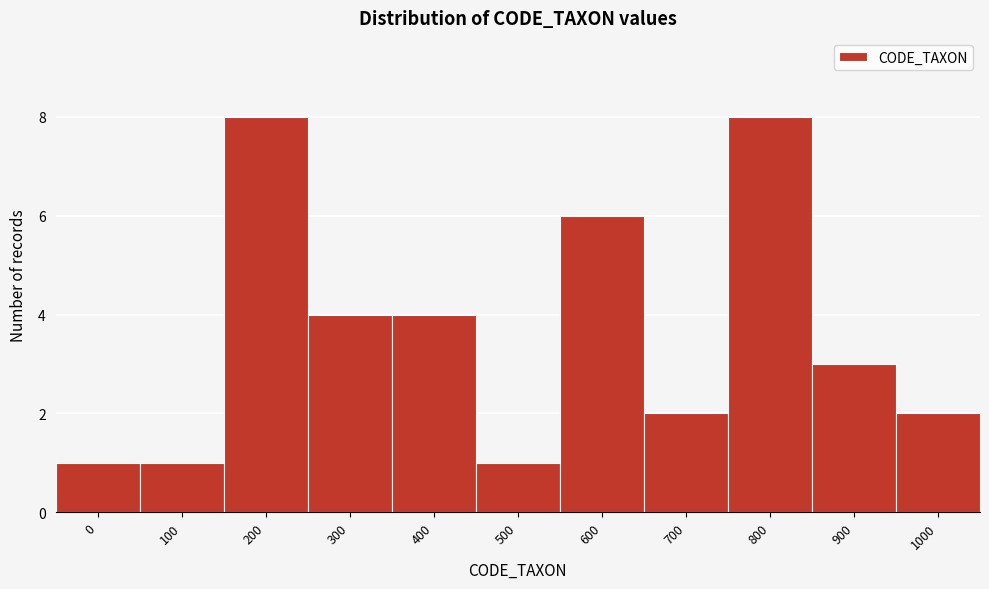

Reading right to left, what are all the values shown in this chart?

1000=2	900=3	800=8	700=2	600=6	500=1	400=4	300=4	200=8	100=1	0=1